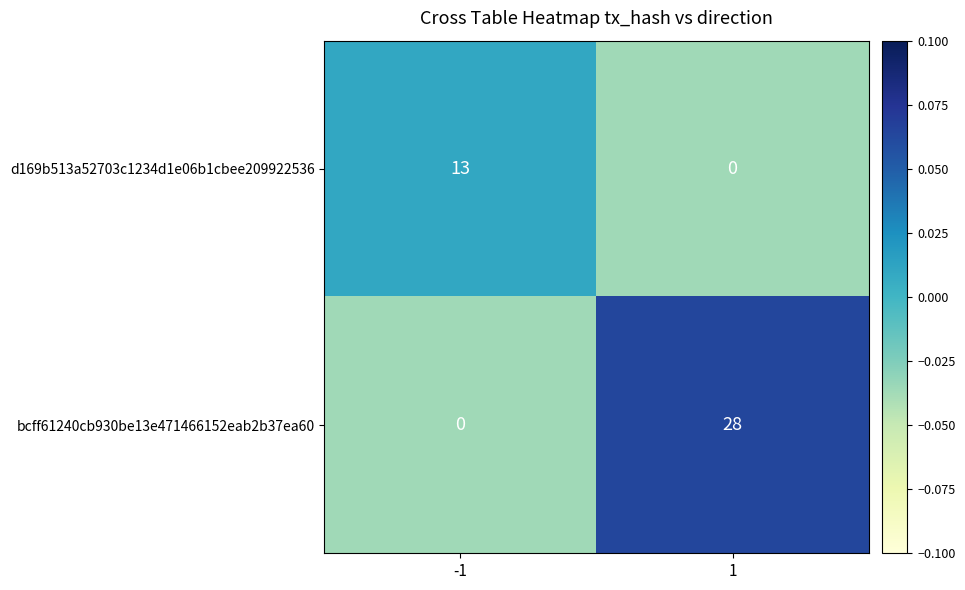

Rank the series at 1 from lowest to highest value.

d169b513a52703c1234d1e06b1cbee209922536, bcff61240cb930be13e471466152eab2b37ea60